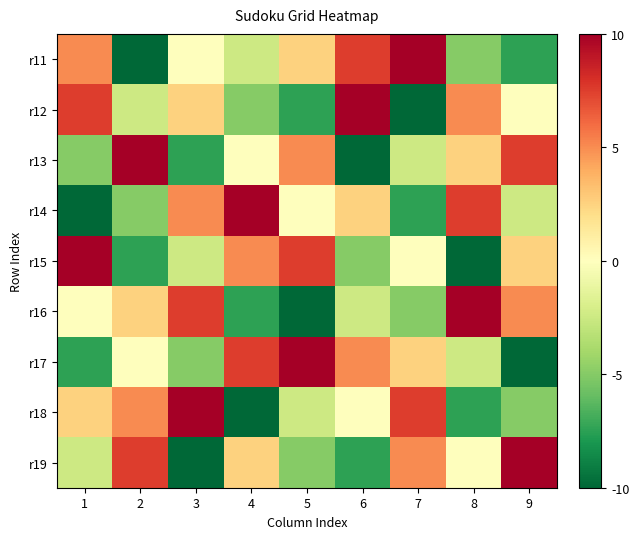

Reading left to right, list all the values displayed in this chart.

r11: 1=7	2=1	3=5	4=4	5=6	6=8	7=9	8=3	9=2
r12: 1=8	2=4	3=6	4=3	5=2	6=9	7=1	8=7	9=5
r13: 1=3	2=9	3=2	4=5	5=7	6=1	7=4	8=6	9=8
r14: 1=1	2=3	3=7	4=9	5=5	6=6	7=2	8=8	9=4
r15: 1=9	2=2	3=4	4=7	5=8	6=3	7=5	8=1	9=6
r16: 1=5	2=6	3=8	4=2	5=1	6=4	7=3	8=9	9=7
r17: 1=2	2=5	3=3	4=8	5=9	6=7	7=6	8=4	9=1
r18: 1=6	2=7	3=9	4=1	5=4	6=5	7=8	8=2	9=3
r19: 1=4	2=8	3=1	4=6	5=3	6=2	7=7	8=5	9=9